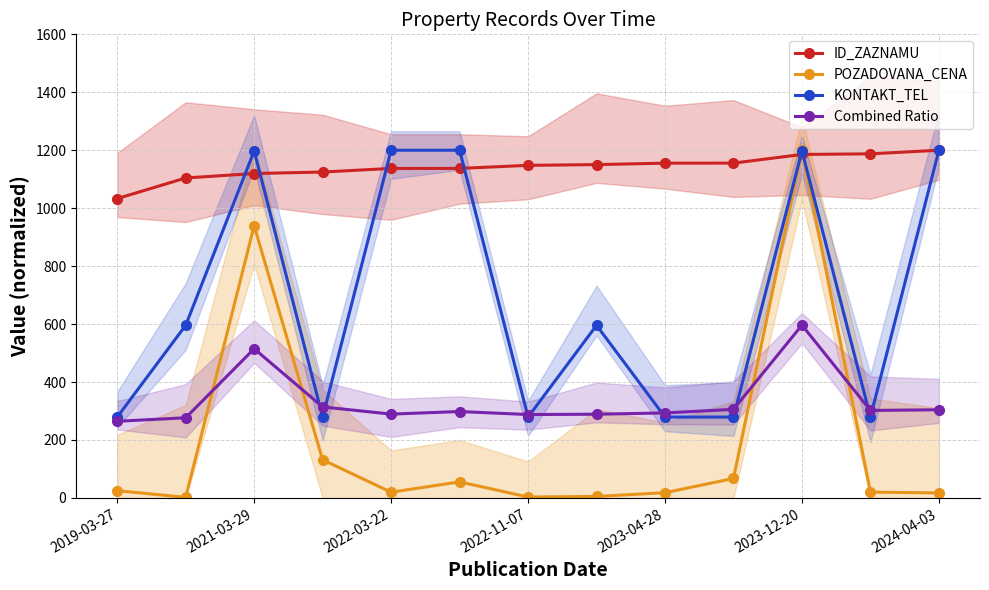

What position from the right is 11?

2